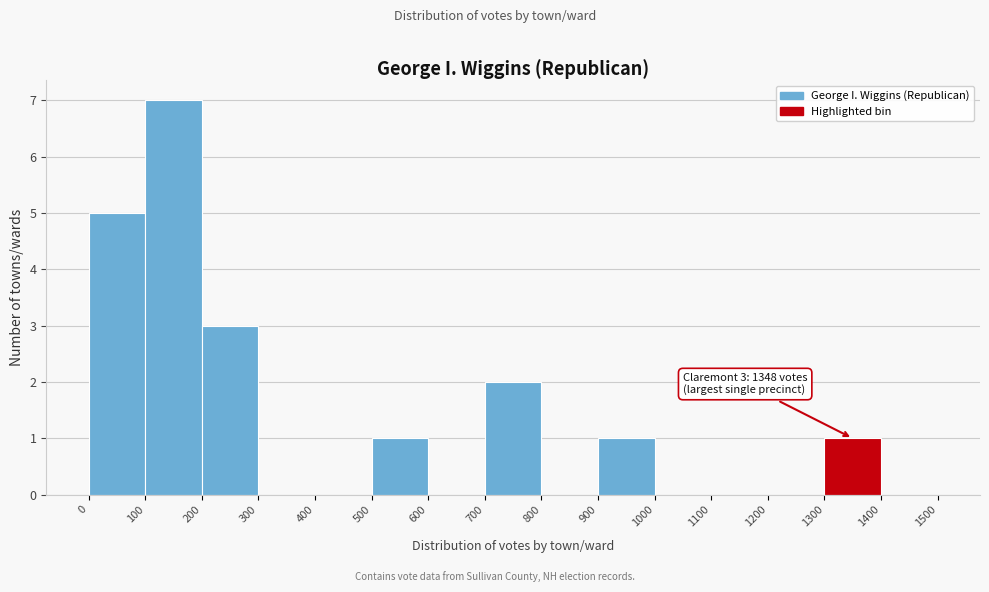

Which range on the x-axis has the tallest bar?

100 to 200